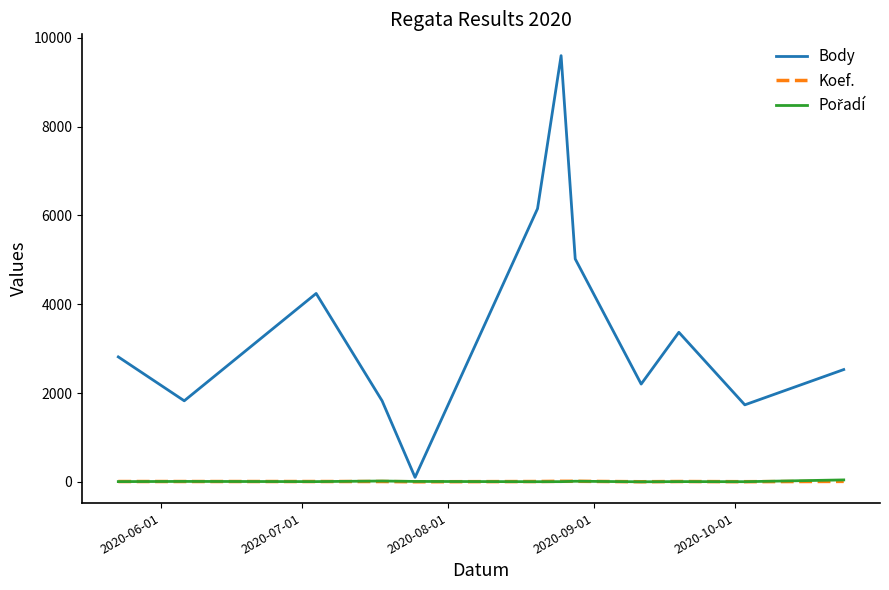

Which series has the largest total across all categories?

Body